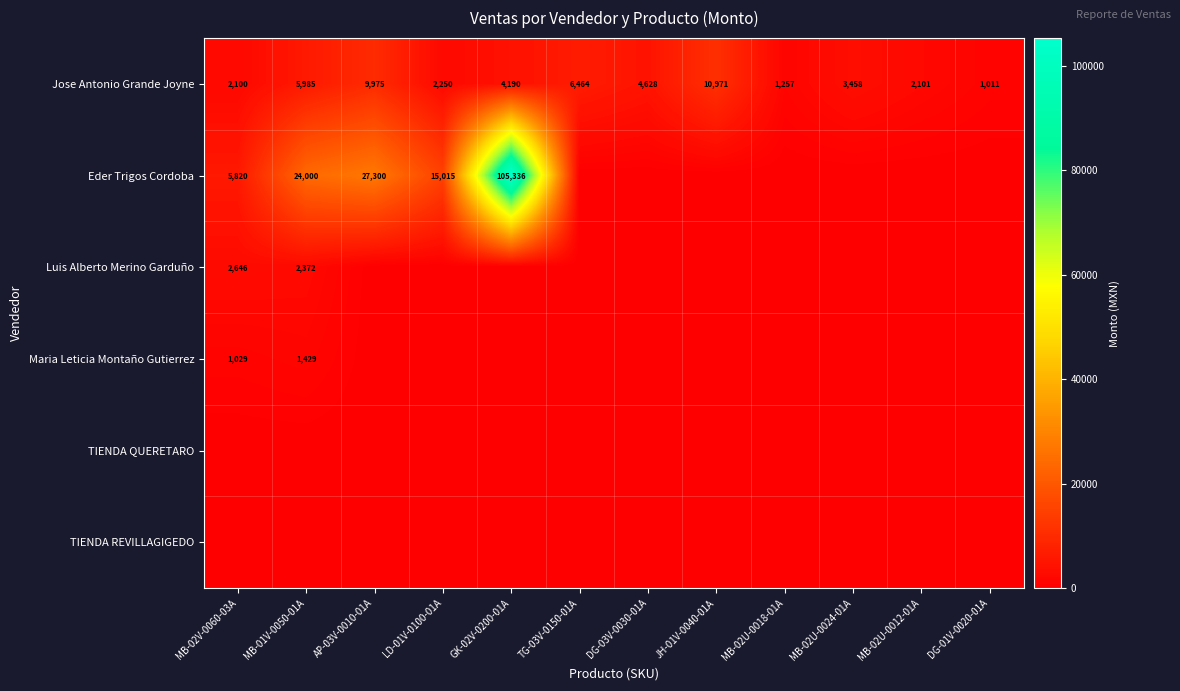

At how many categories does at least one series exceed 66902?

1